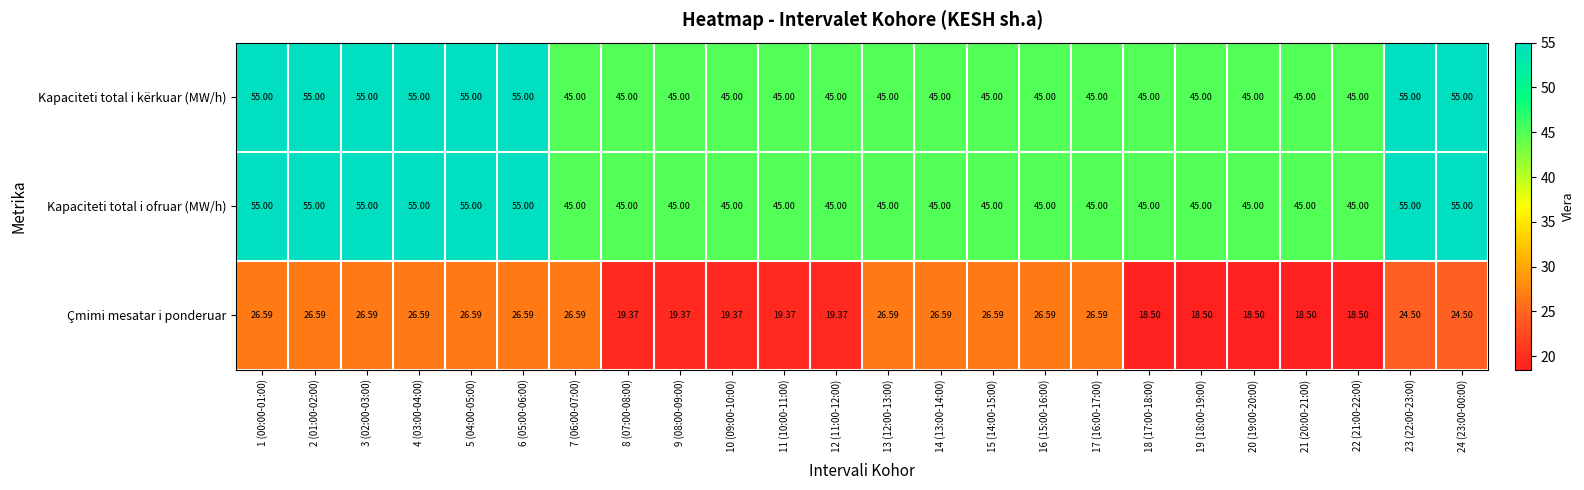

What is the total value across all series at 21 (20:00-21:00)?

108.5